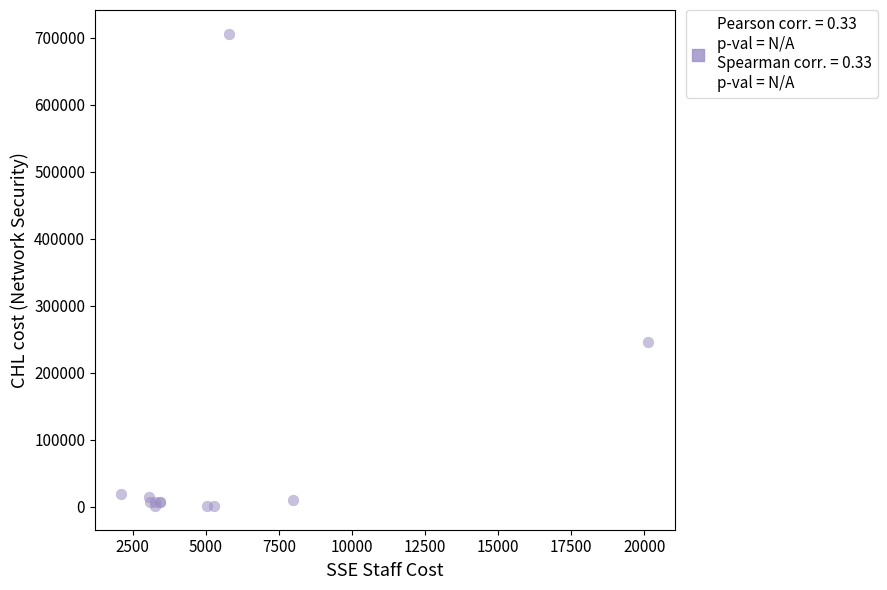

What Y value in the scatter plot is closest to 353399?

245300.0